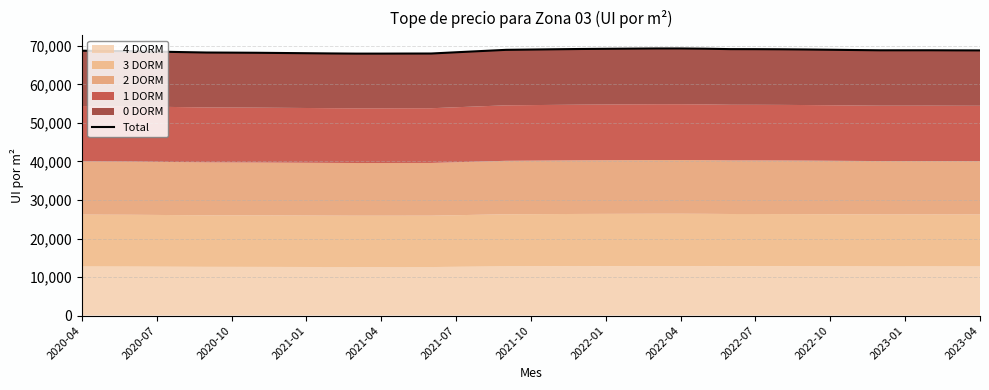

At which category does the chart reach its peak across all series?

2022-04